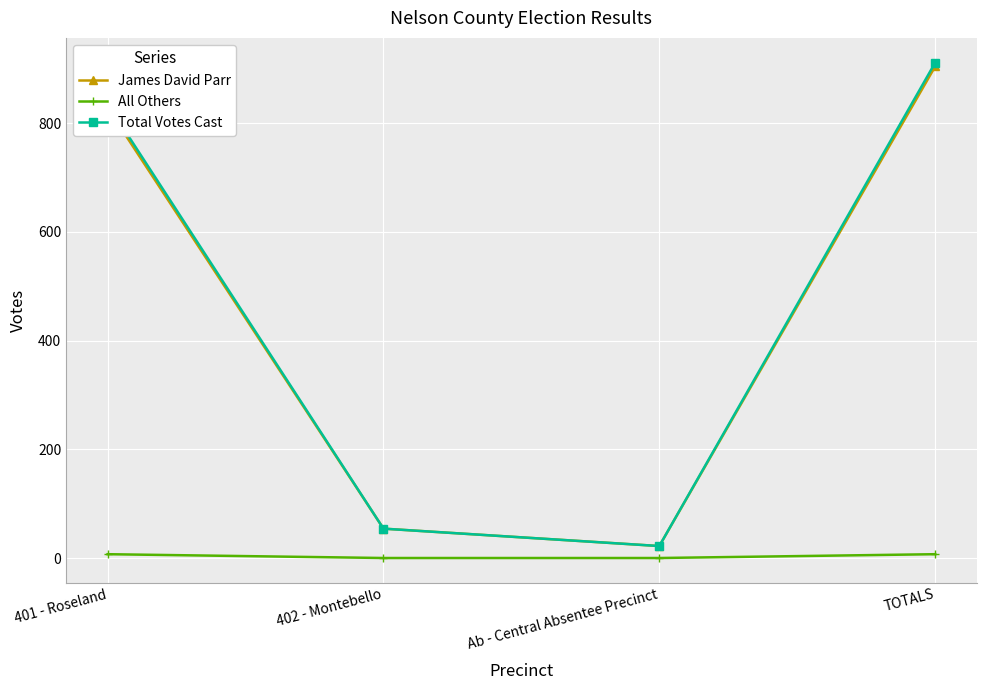

At how many categories does at least one series exceed 484?

2